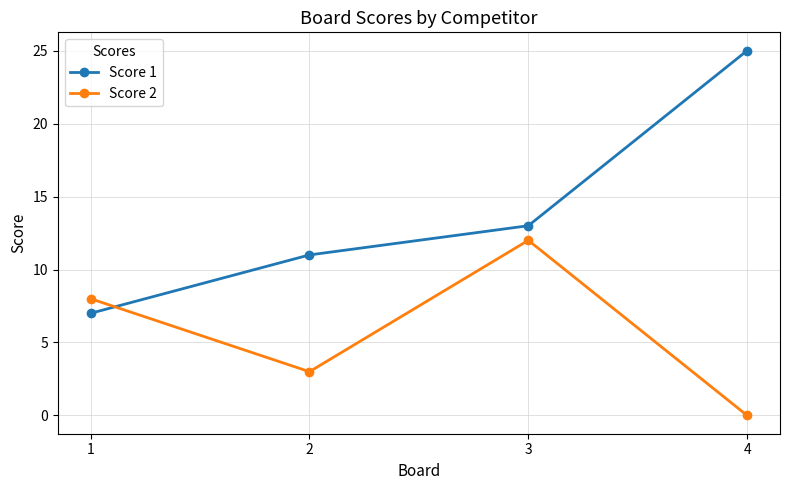

Reading left to right, list all the values displayed in this chart.

Score 1: 7	11	13	25
Score 2: 8	3	12	0